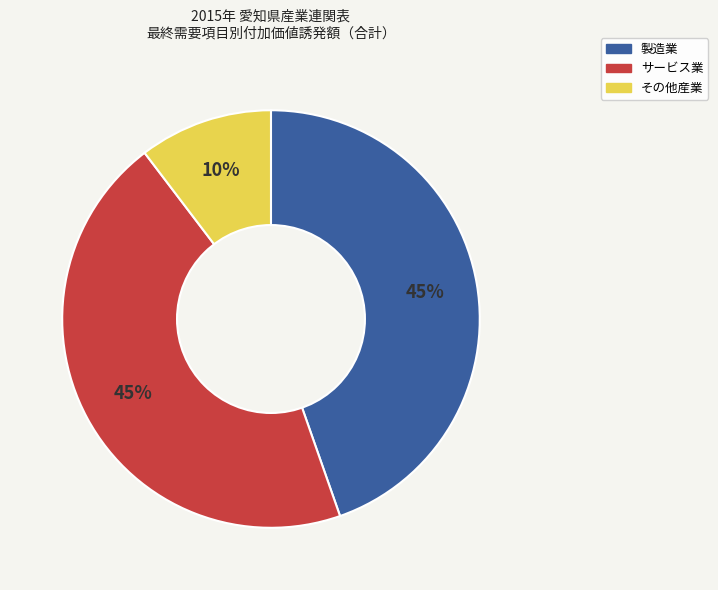

To the nearest percent, what percentage of the pie is 製造業?

45%